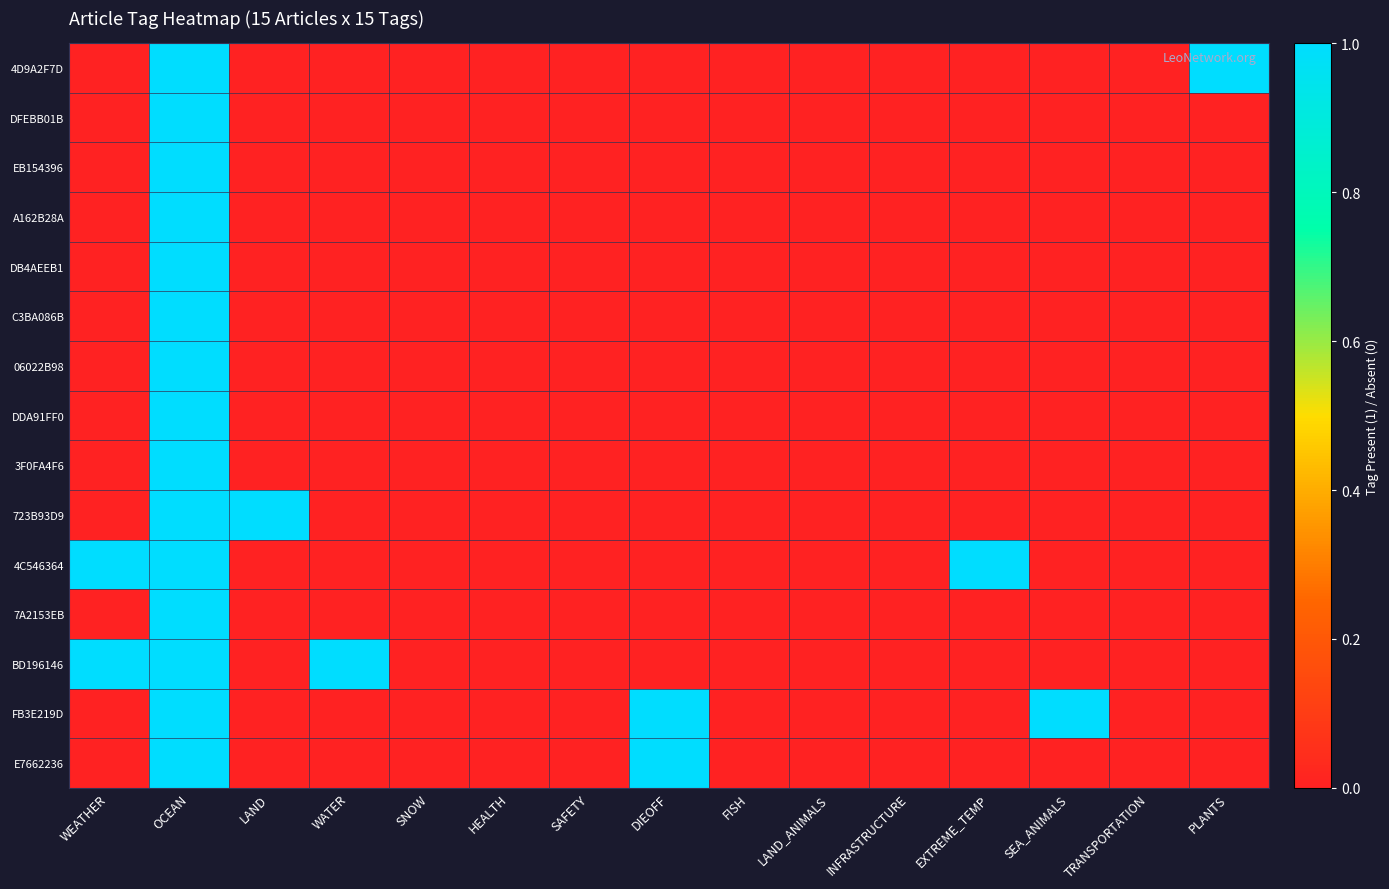

What is the difference between the highest and lowest values at EXTREME_TEMP?

1